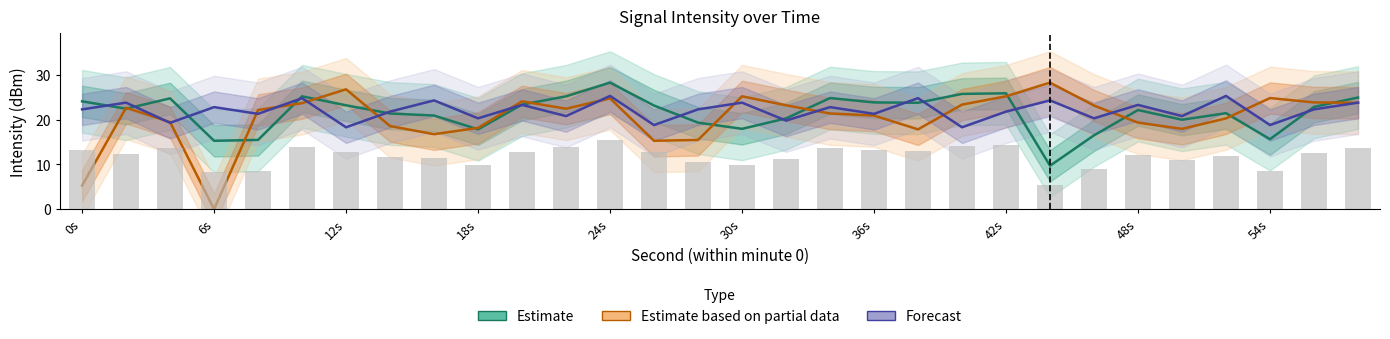

How many data points does each series have?

30